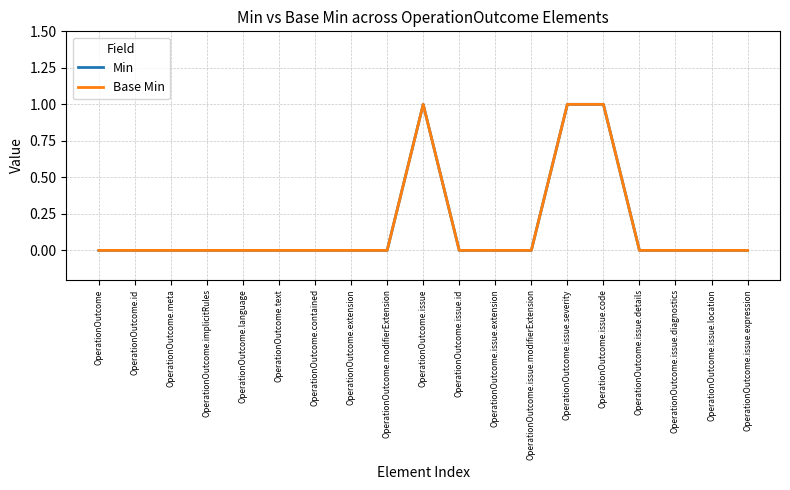

Rank the series by their maximum value, from lowest to highest.

Min, Base Min